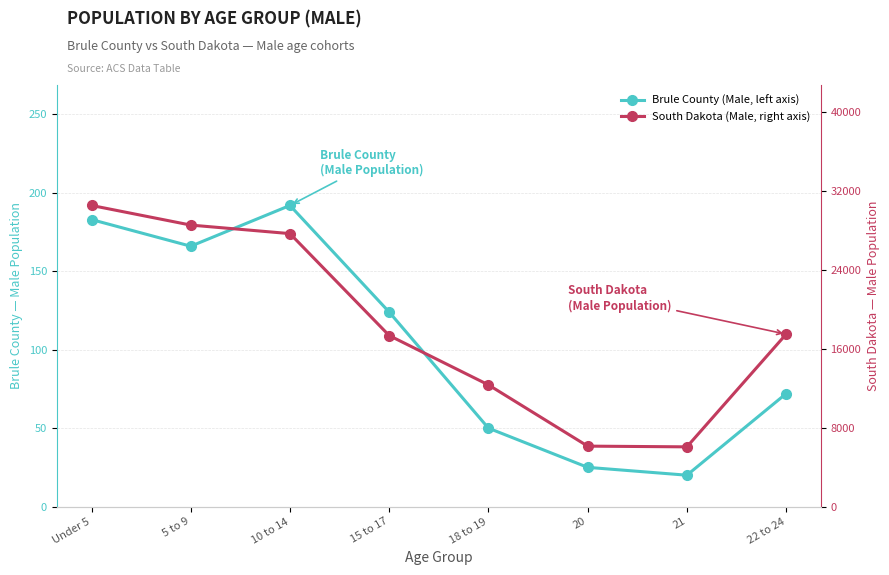

At 21, list the series in order from smallest to largest.

Brule County (Male, left axis), South Dakota (Male, right axis)